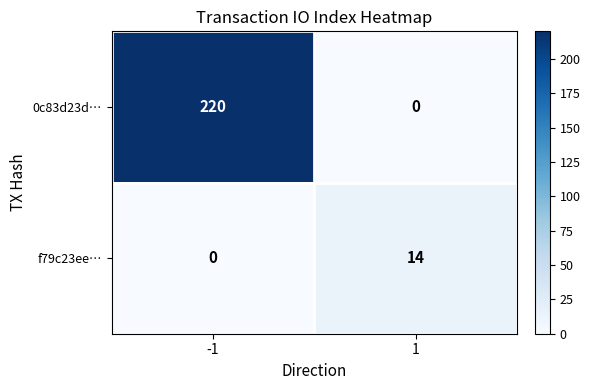

What is the spread (max minus min) of values at 1?

14